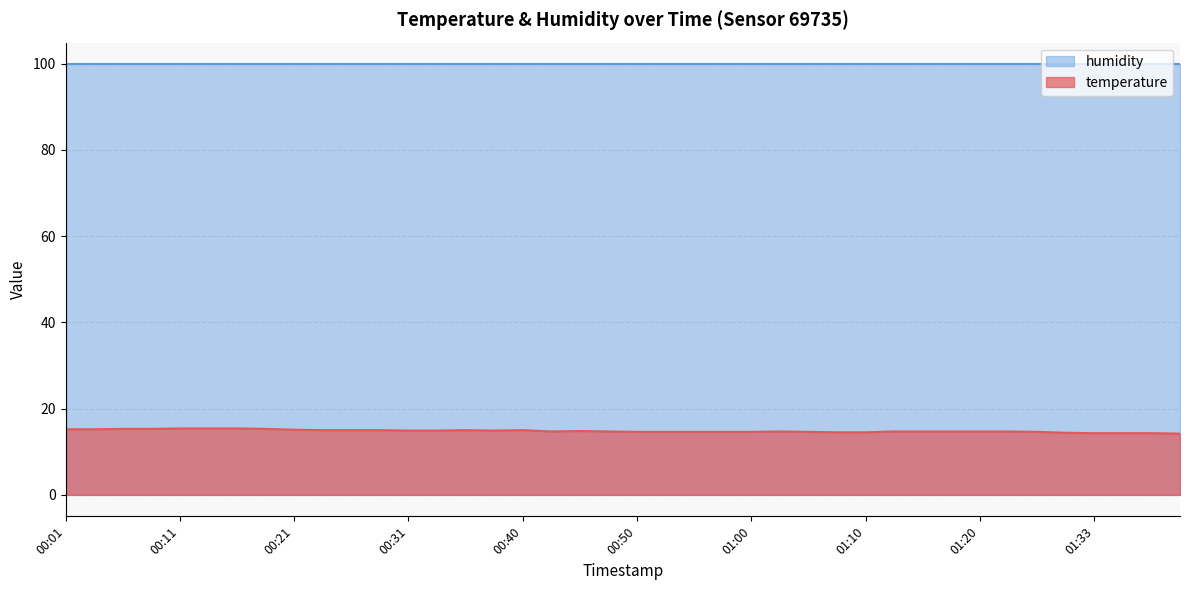

The temperature series shows 6.9 at 01:20. True or false?

False